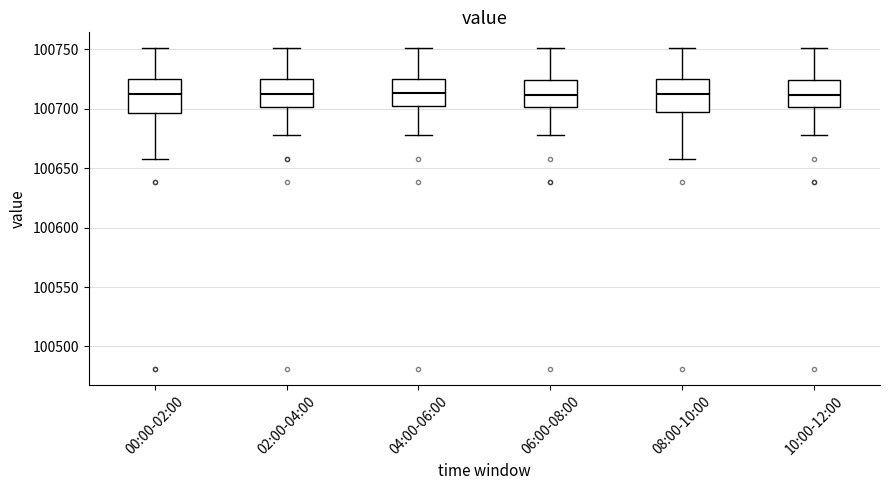

Reading left to right, transcribe this box plot: for each box, give where its median line is, the range the box spans, and where its two whiskers end, as read against the y-axis. The values are not printed on the chart, so give them approximately, as read against the axis.

00:00-02:00: median 100710, box 100695 to 100725, whiskers 100660 to 100750
02:00-04:00: median 100710, box 100700 to 100725, whiskers 100680 to 100750
04:00-06:00: median 100715, box 100705 to 100725, whiskers 100680 to 100750
06:00-08:00: median 100710, box 100700 to 100725, whiskers 100680 to 100750
08:00-10:00: median 100710, box 100695 to 100725, whiskers 100660 to 100750
10:00-12:00: median 100710, box 100700 to 100725, whiskers 100680 to 100750